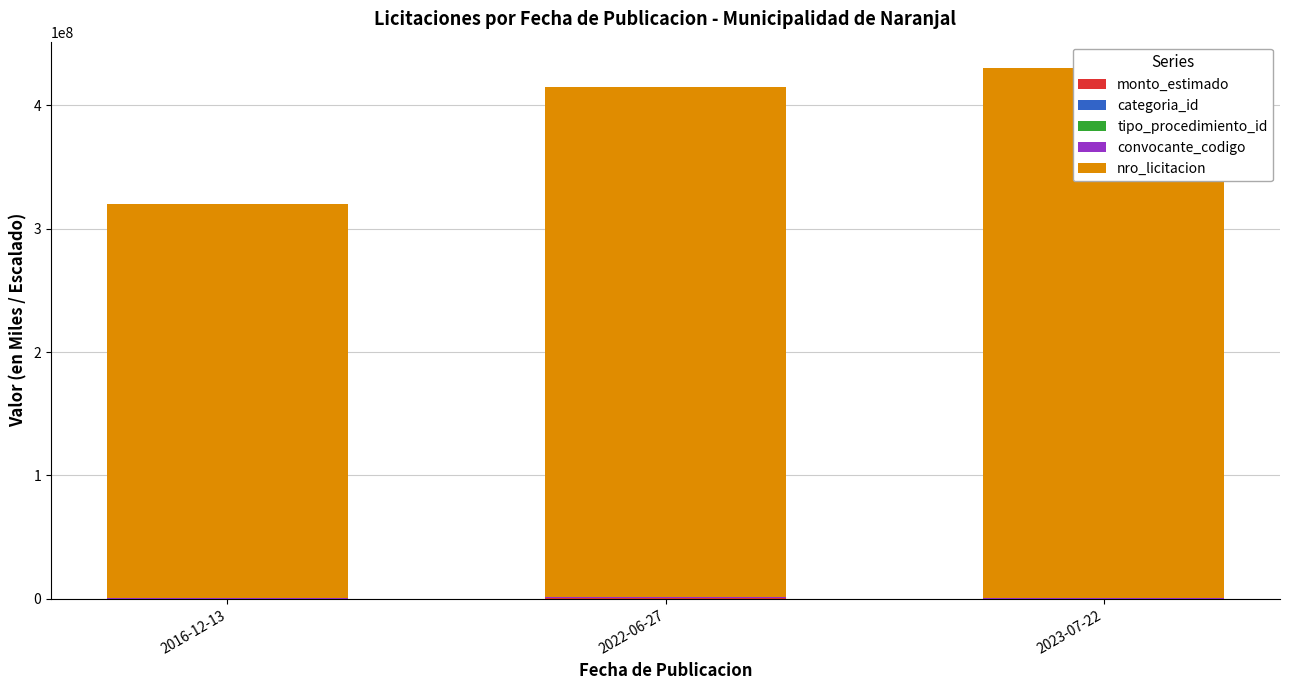

Is it true that convocante_codigo equals 362627.3 at 2016-12-13?

False